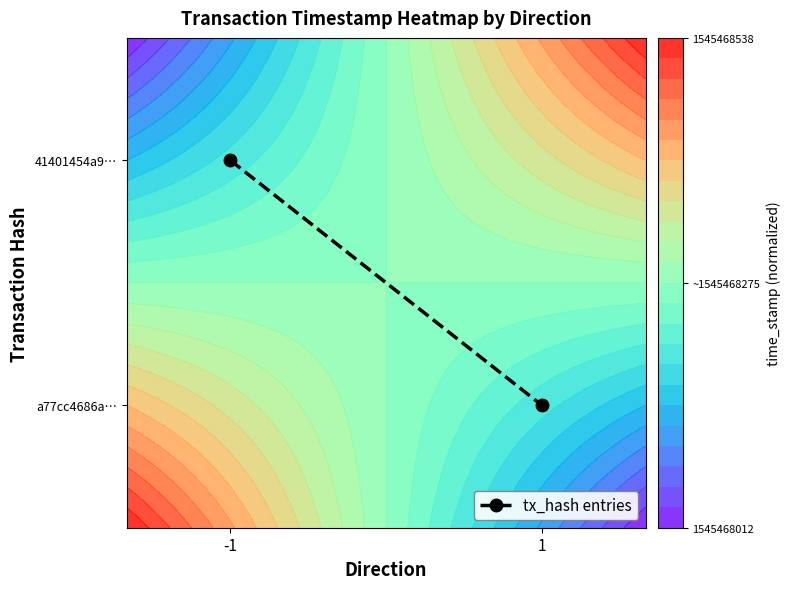

Which category has the lowest value across all series?

1